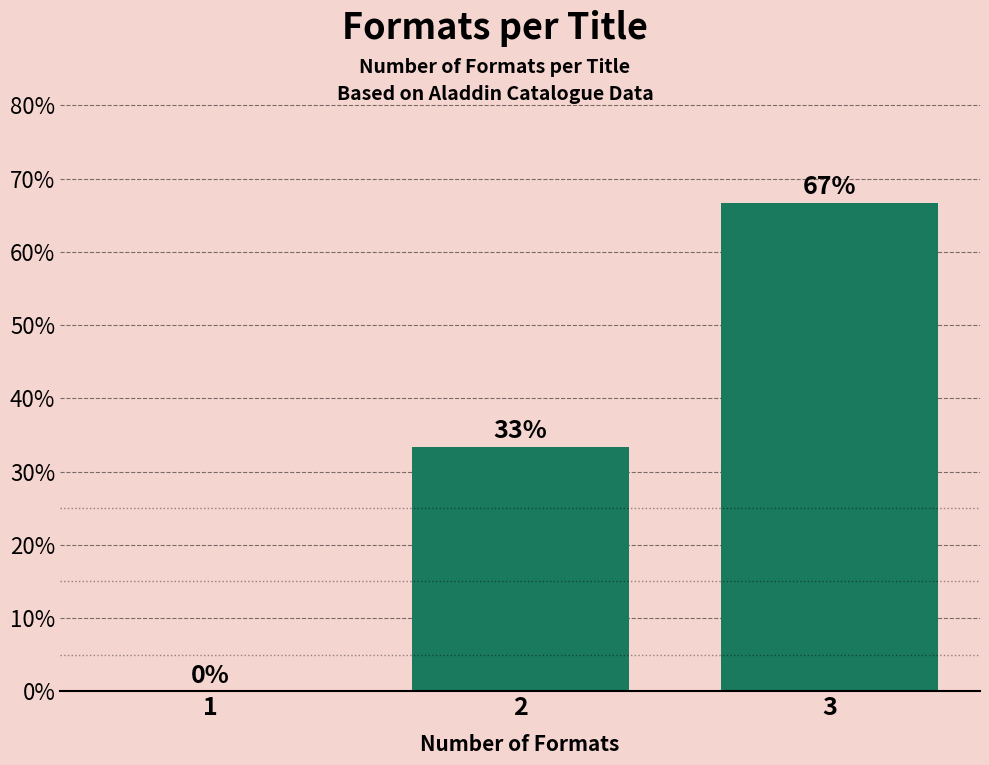

Between 1 and 3, which is larger?

3